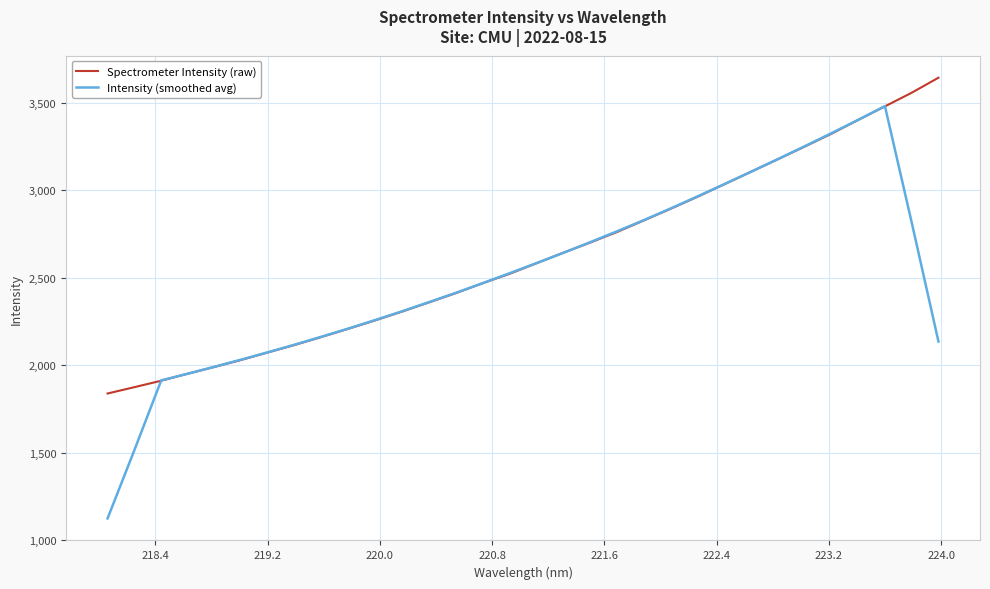

List the series in order of their peak value, lowest first.

Intensity (smoothed avg), Spectrometer Intensity (raw)